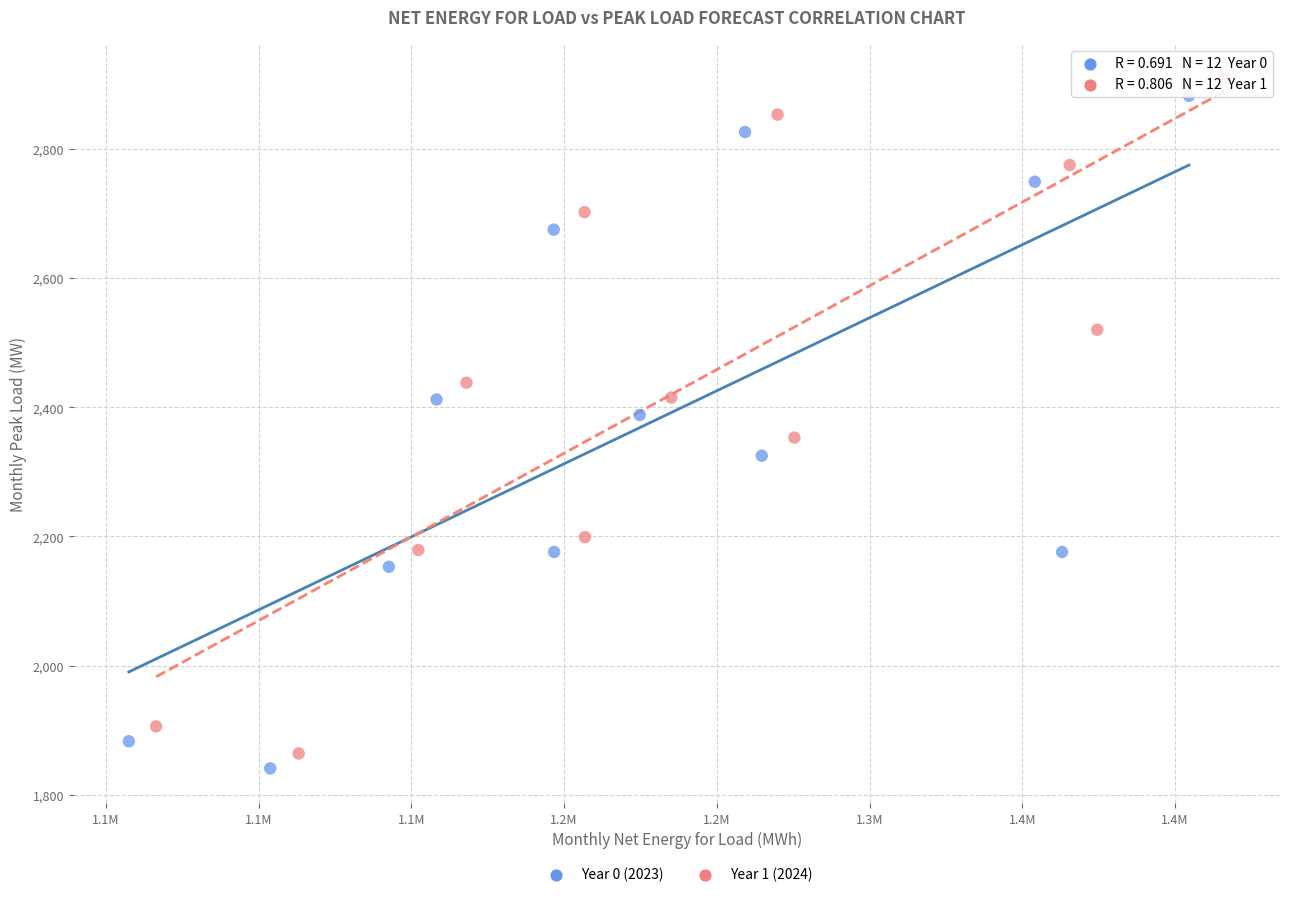

What are all the series names shown in the legend?

Year 0 (2023), Year 1 (2024)